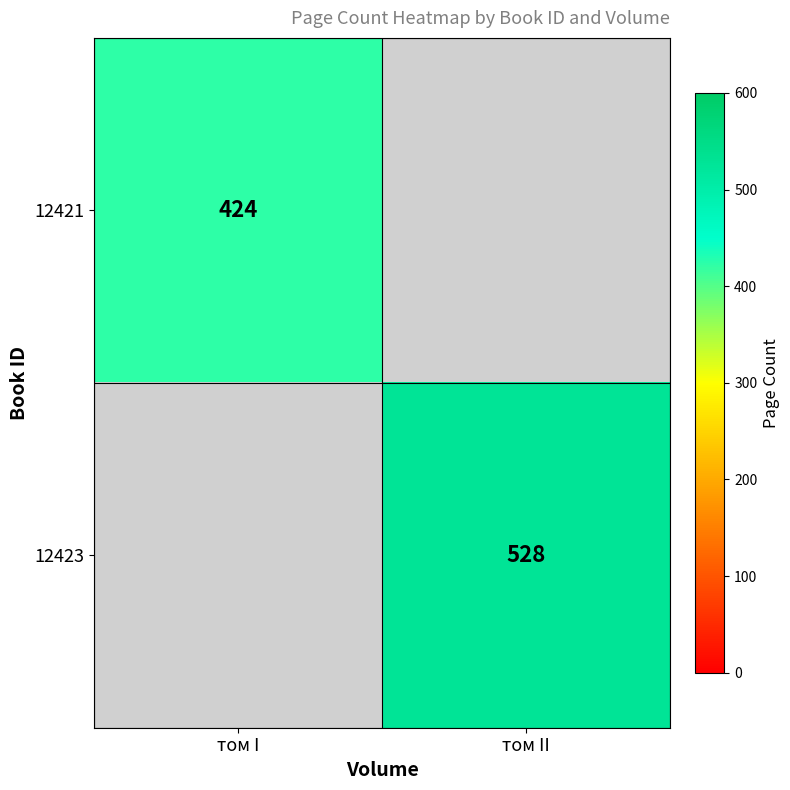

Which has a higher value, том II or том I?

том I